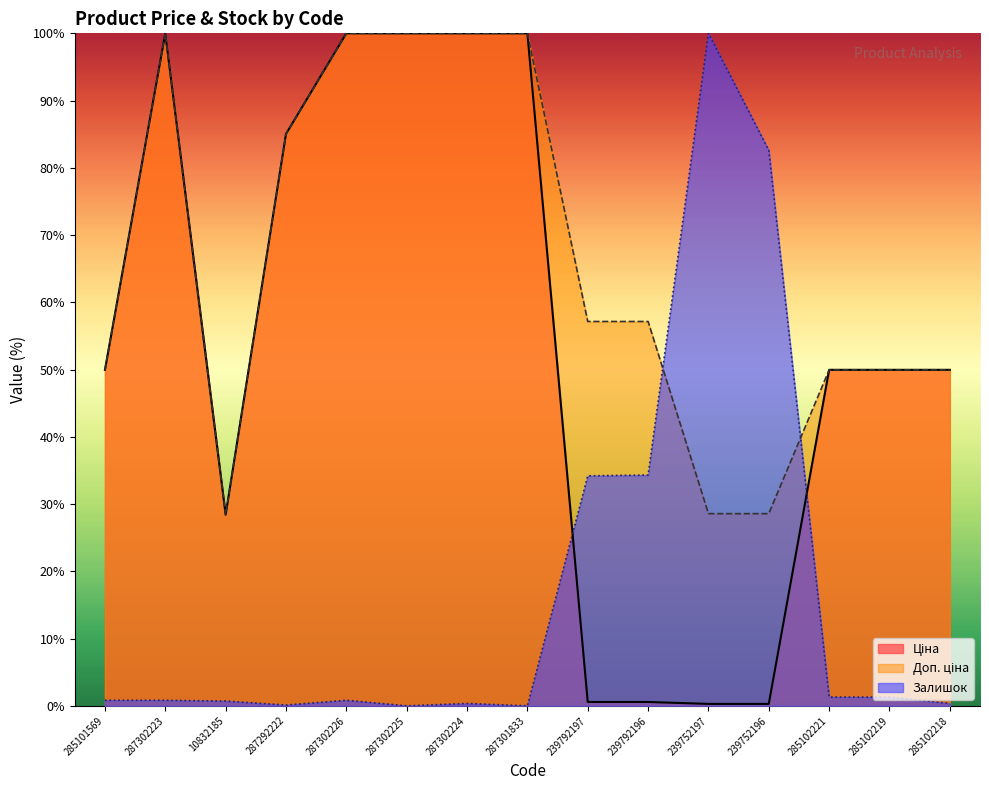

At how many categories does at least one series exceed 99?

6